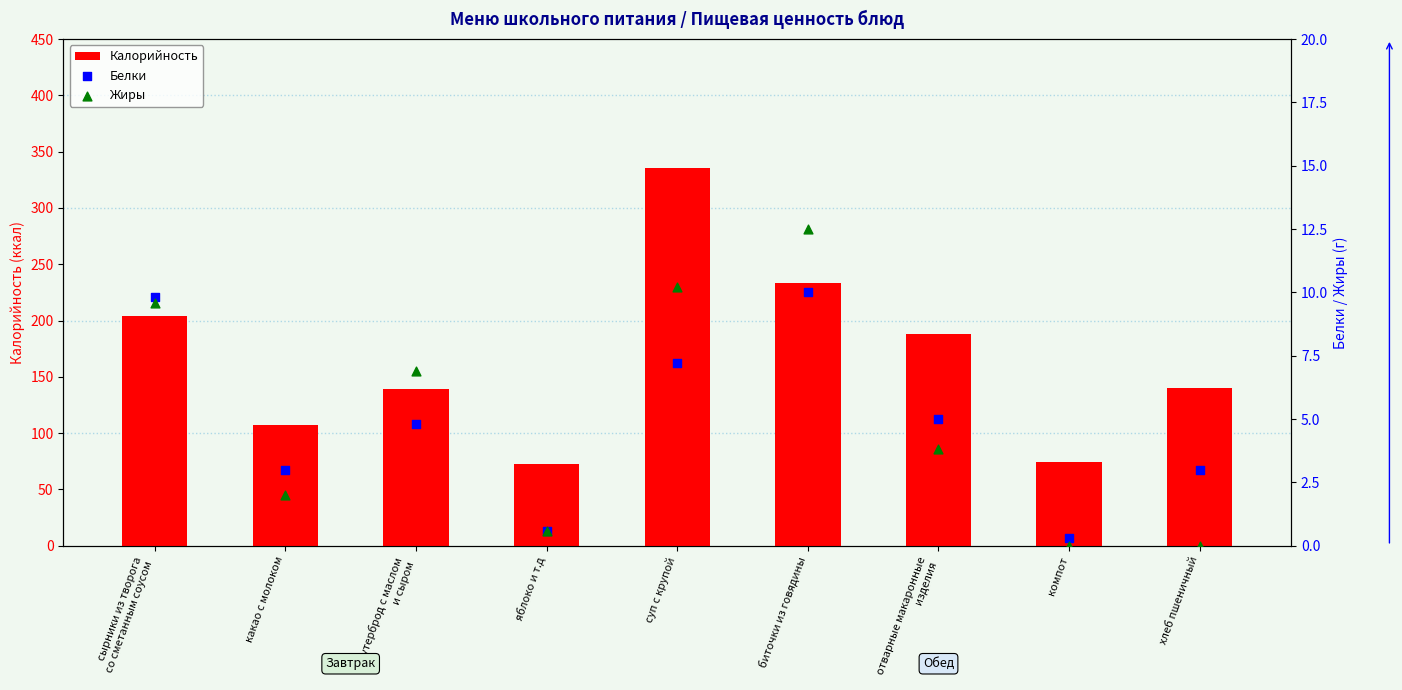

Which series has the largest Y range (max minus min)?

Калорийность